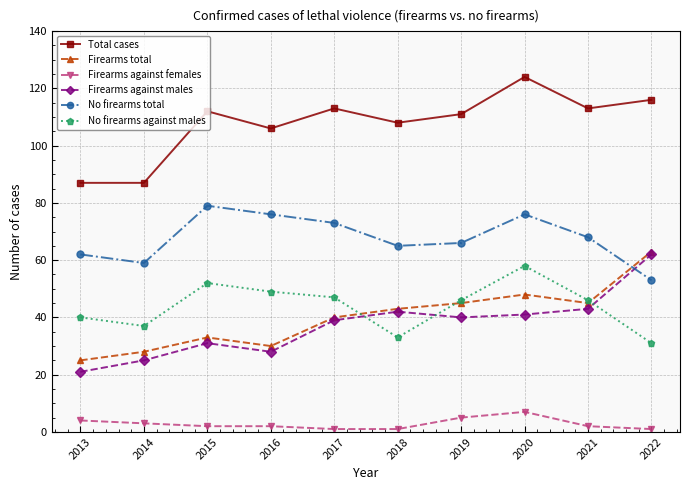

At how many categories does at least one series exceed 101?

8